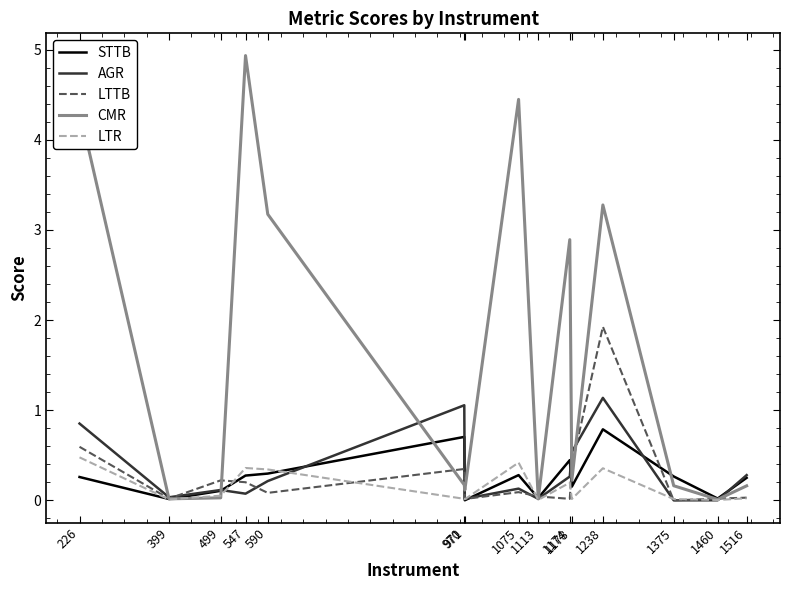

Rank the series at 1174 from highest to lowest value.

CMR, STTB, AGR, LTR, LTTB